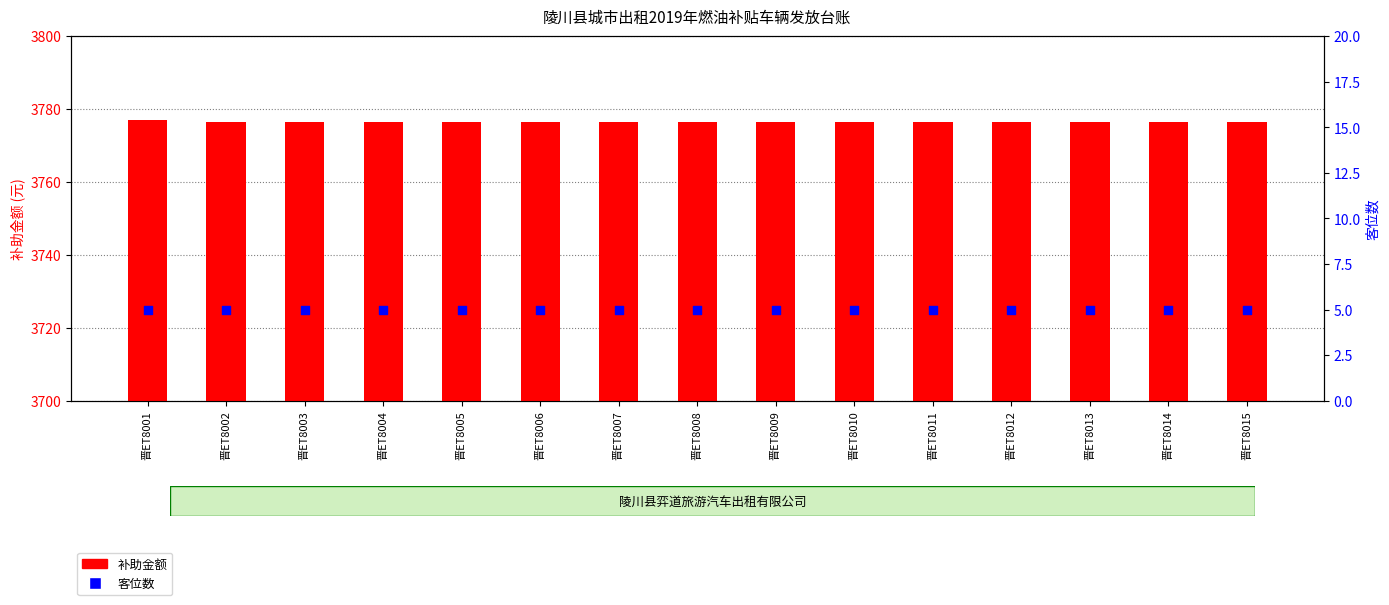

Which series has the largest Y range (max minus min)?

补助金额